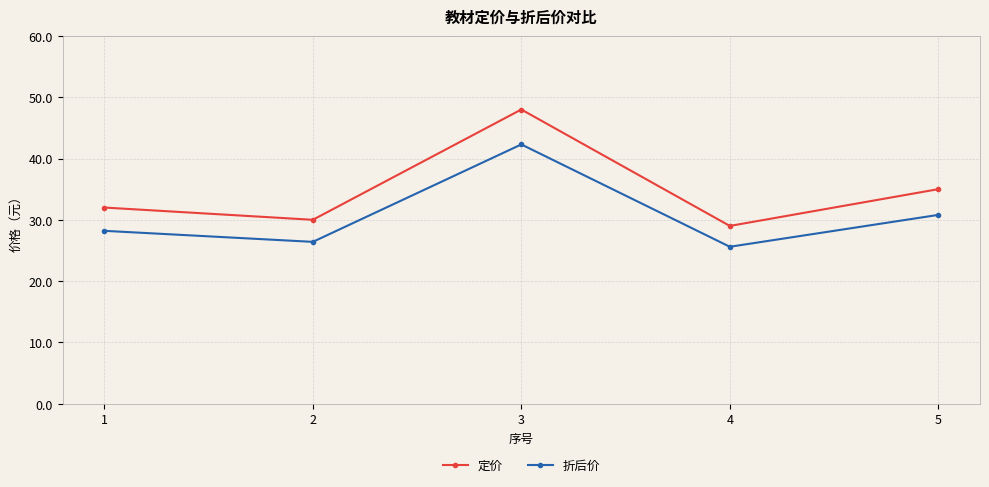

Reading left to right, what are all the values shown in this chart?

定价: 32.0	30.0	48.0	29.0	35.0
折后价: 28.2	26.4	42.3	25.6	30.8